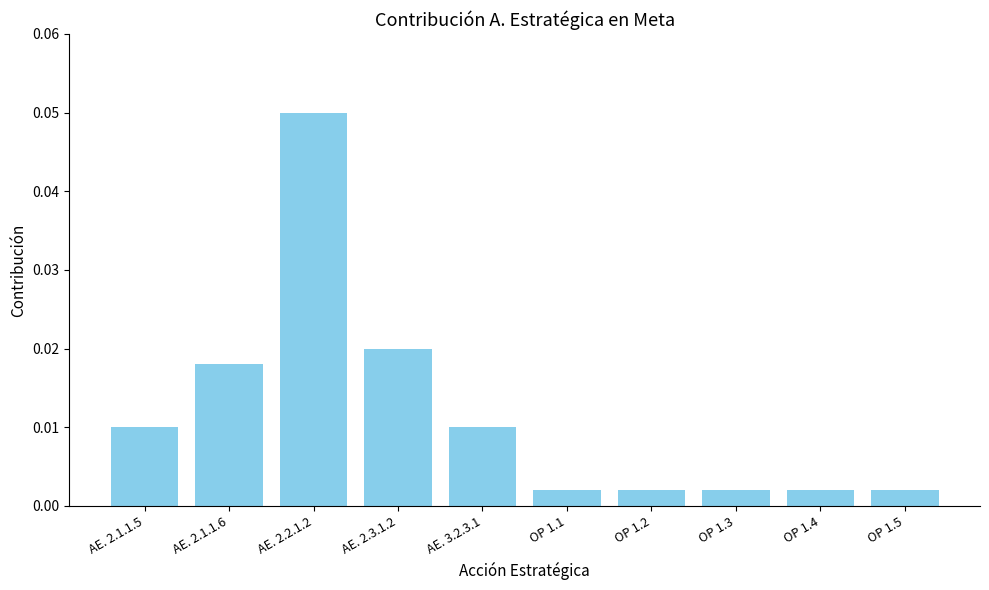

Does the chart contain any negative values?

No